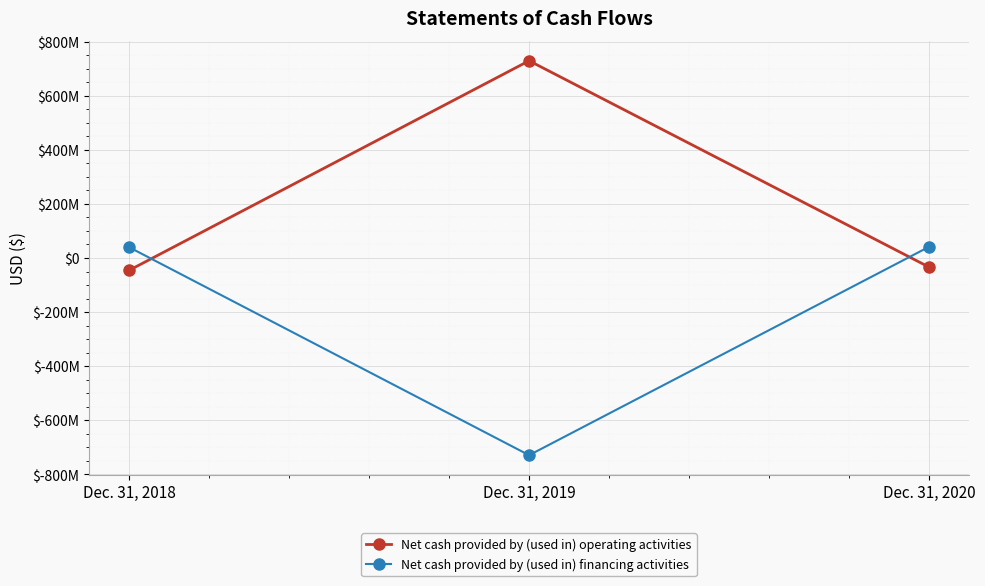

The value of Net cash provided by (used in) financing activities at Dec. 31, 2020 is 41076017. True or false?

True